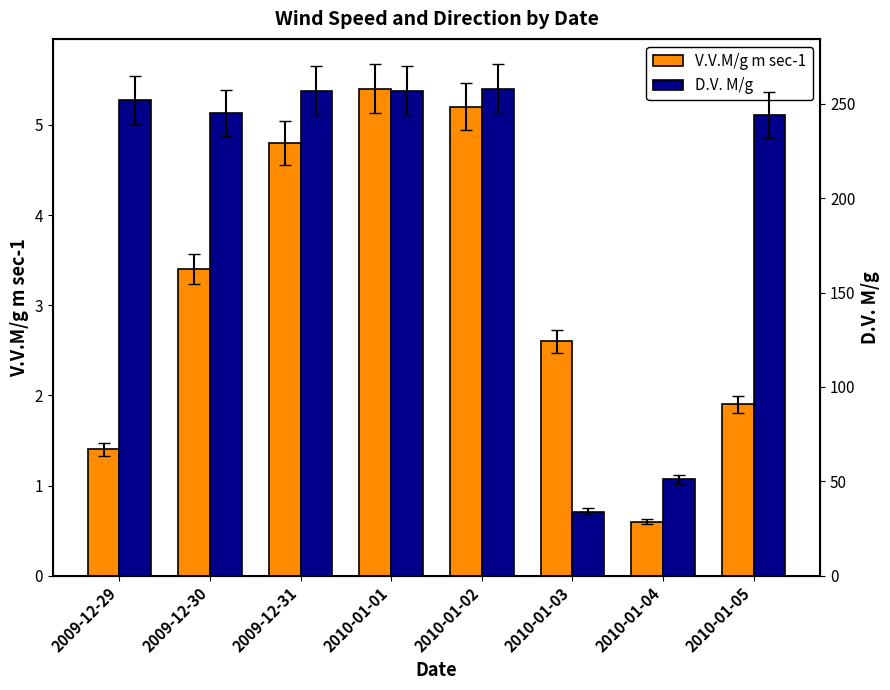

How many bars are there in each group?

2